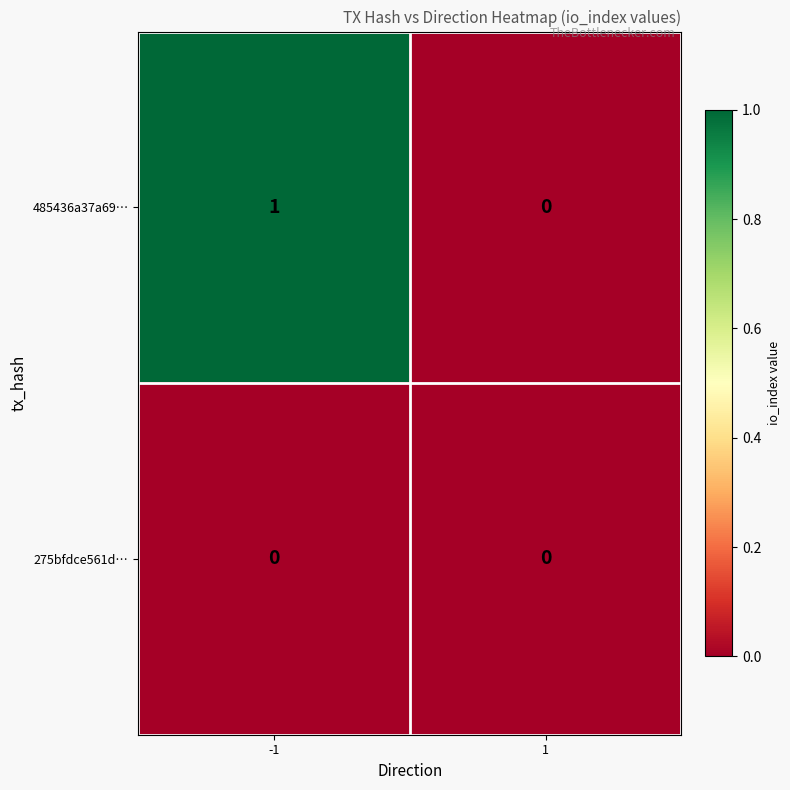

Reading left to right, transcribe all the data shown in this chart.

485436a37a69…: -1=1	1=0
275bfdce561d…: -1=0	1=0